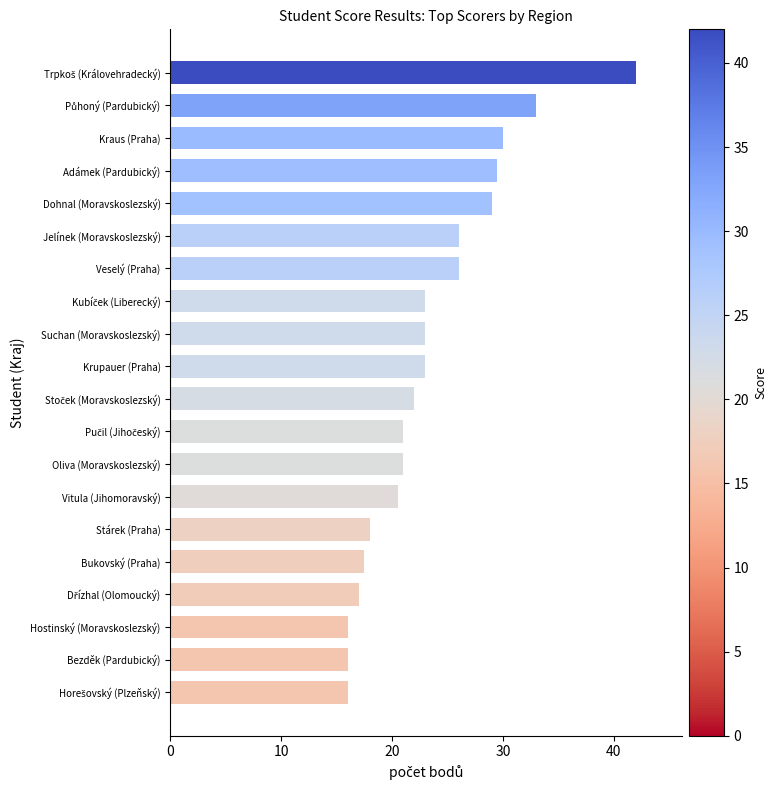

What is the ratio of the value at Adámek (Pardubický) to the value at Kraus (Praha)?

1.0